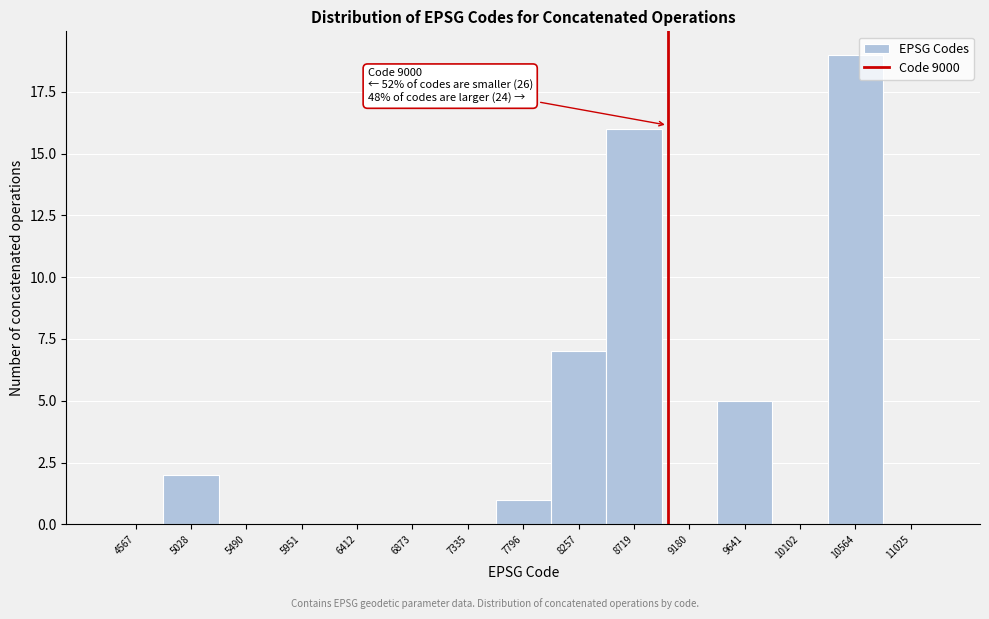

Over which range of the x-axis is the bar tallest?

10350 to 10800